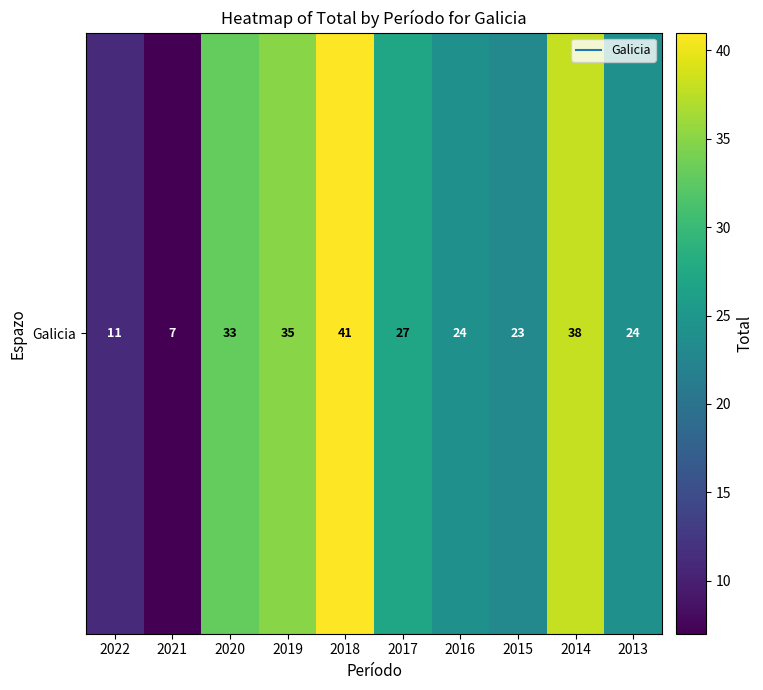

At which label does the data first exceed 27?

2020